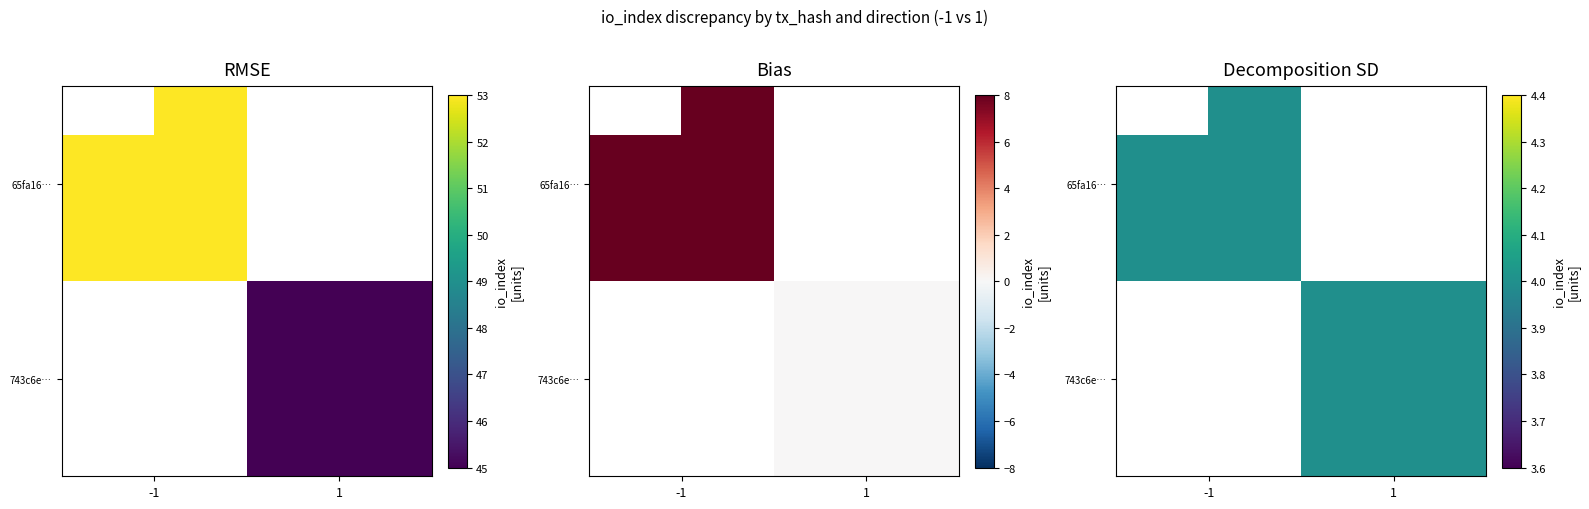

Which series has the largest total across all categories?

65fa168f3f8404c446460d409ef1c97aba51bbb